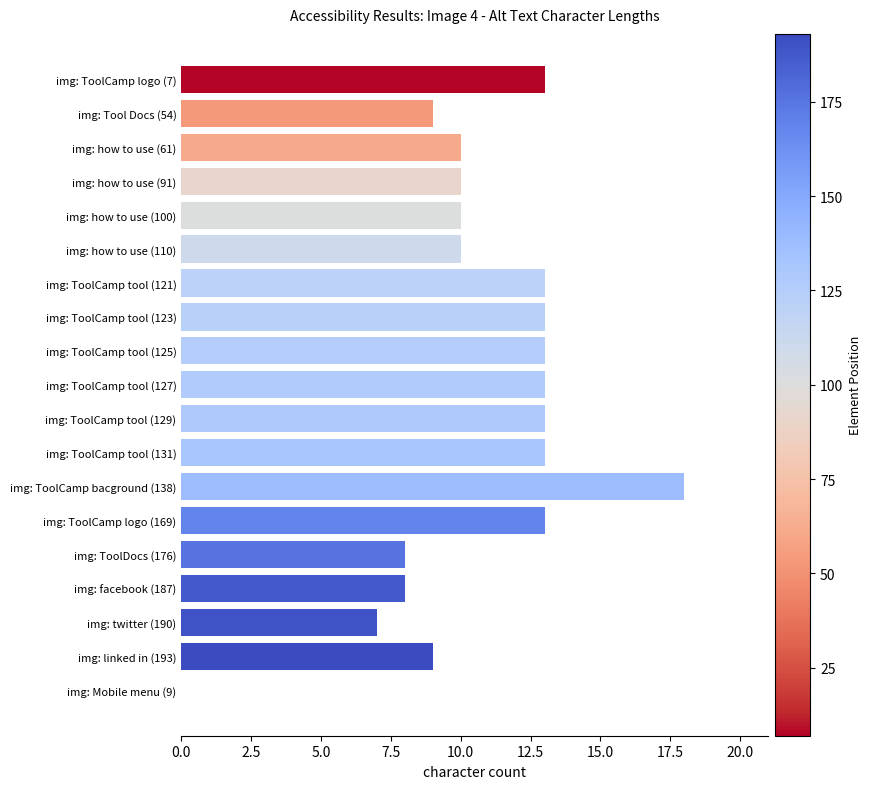

What is the change in value from img: ToolCamp tool (125) to img: ToolCamp bacground (138)?

+5